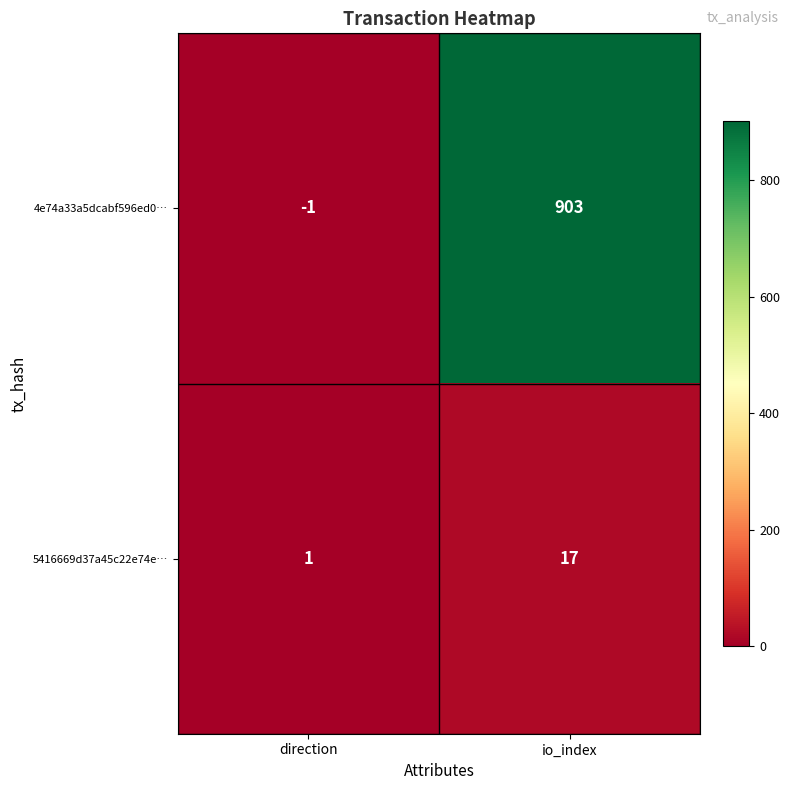

Rank the series by their maximum value, from highest to lowest.

4e74a33a5dcabf596ed0…, 5416669d37a45c22e74e…